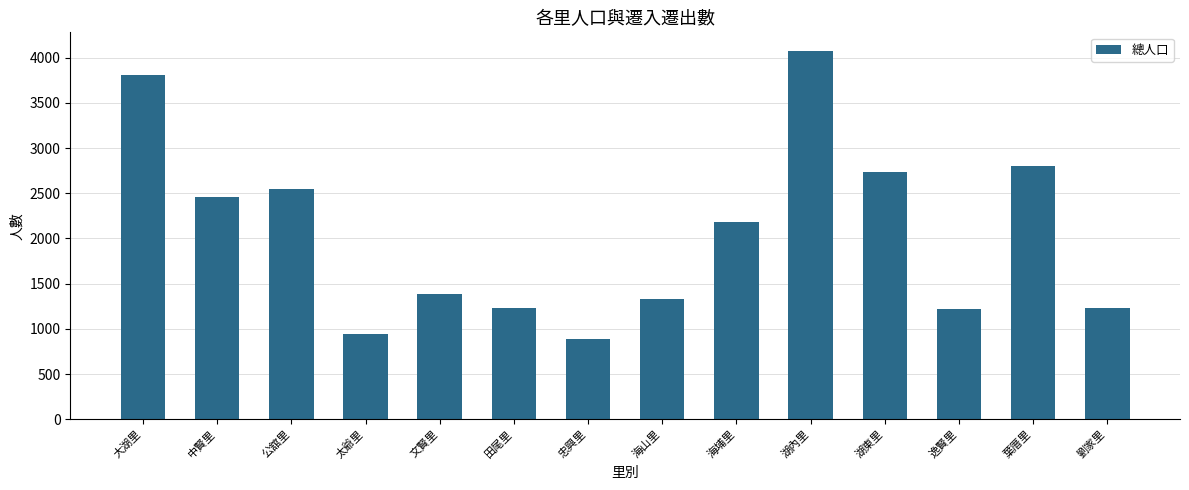

The value at 湖內里 is 6028. True or false?

False